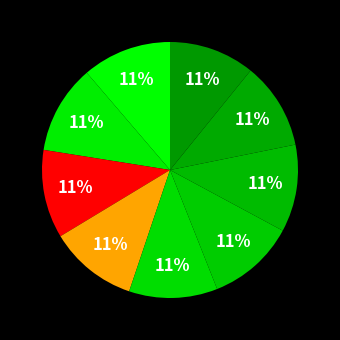

How many slices are in this pie chart?

9